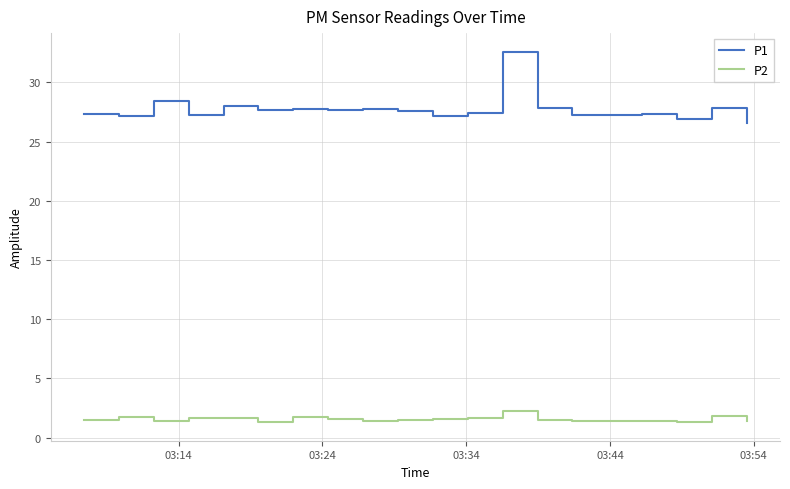

Which series has the widest spread of values?

P1